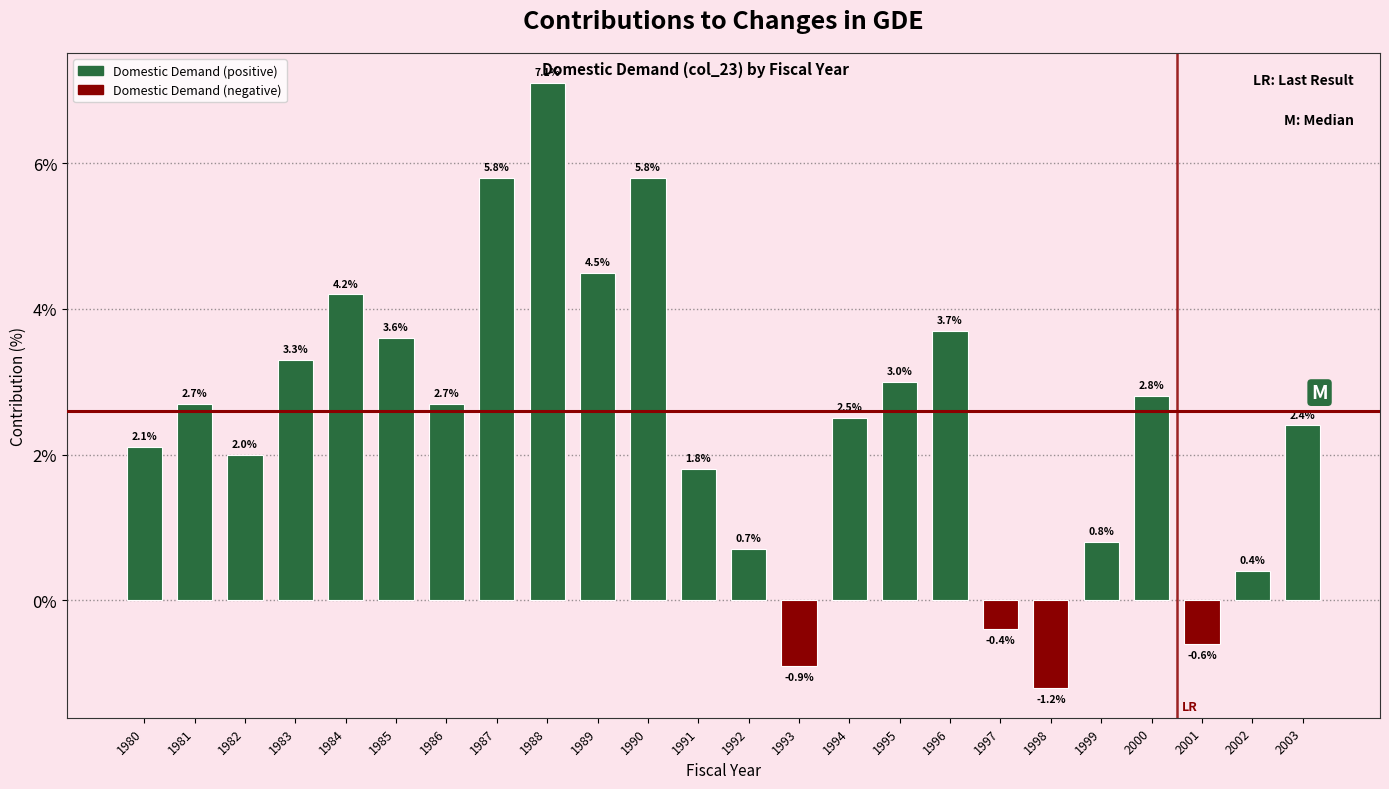

Reading right to left, extract all data points from this chart.

2003=2.4	2002=0.4	2001=-0.6	2000=2.8	1999=0.8	1998=-1.2	1997=-0.4	1996=3.7	1995=3.0	1994=2.5	1993=-0.9	1992=0.7	1991=1.8	1990=5.8	1989=4.5	1988=7.1	1987=5.8	1986=2.7	1985=3.6	1984=4.2	1983=3.3	1982=2.0	1981=2.7	1980=2.1